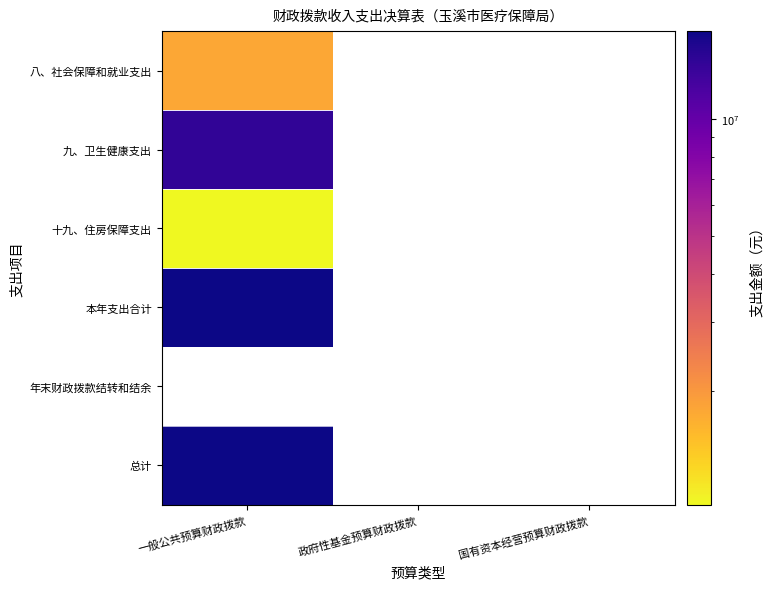

How many positive values does the 十九、住房保障支出 series have?

1